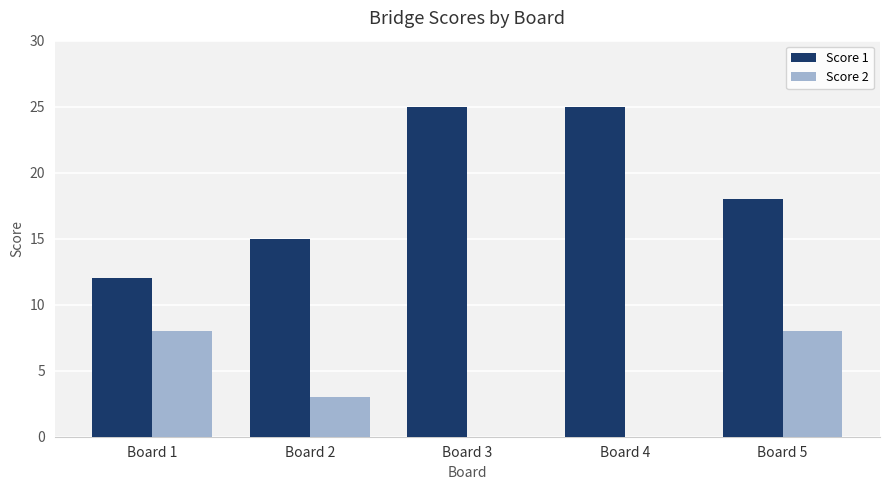

What is the spread (max minus min) of values at Board 3?

25